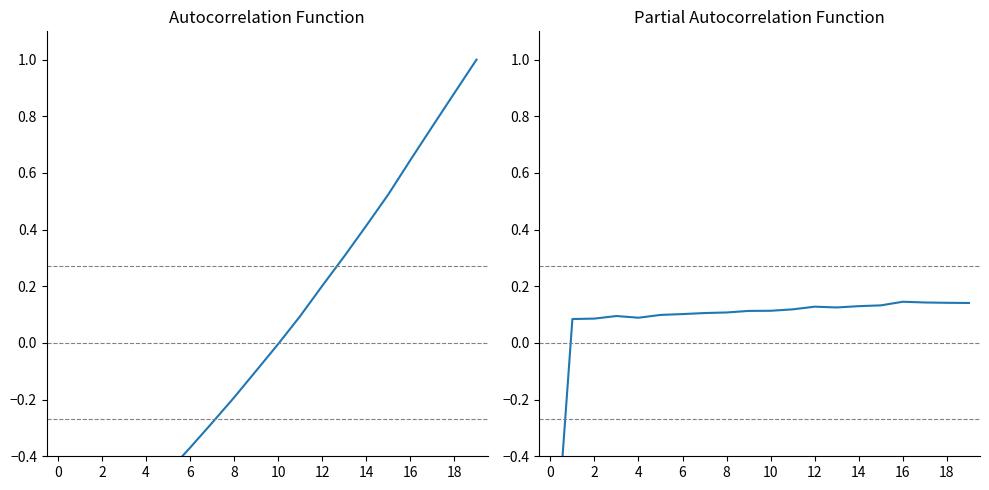

How many positive values does the PACF series have?

19